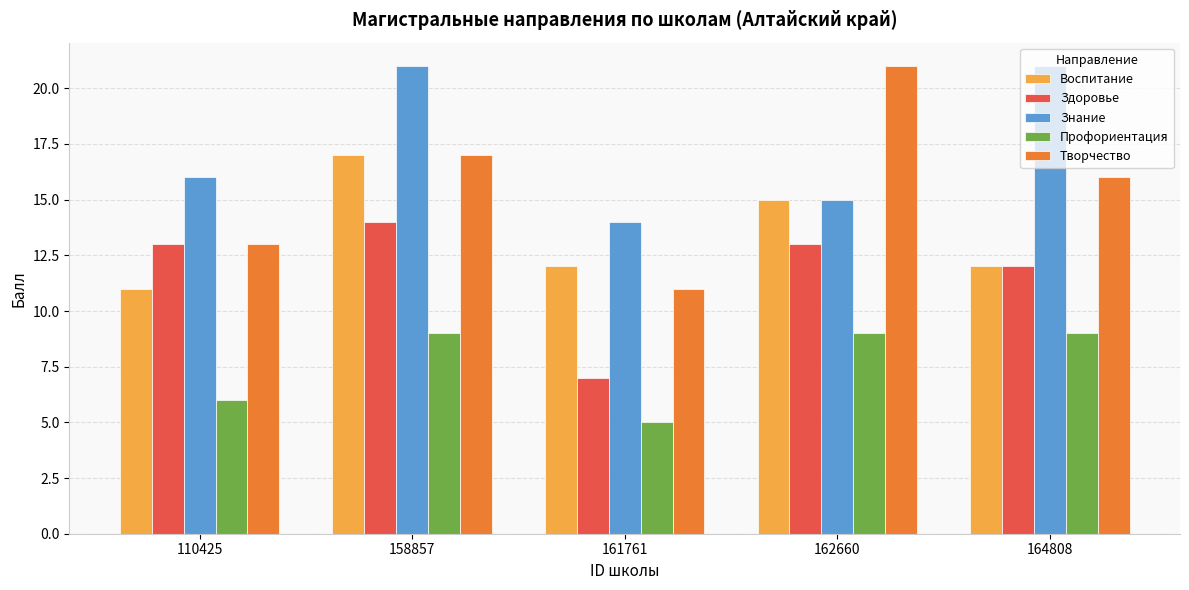

How many groups of bars are there?

5